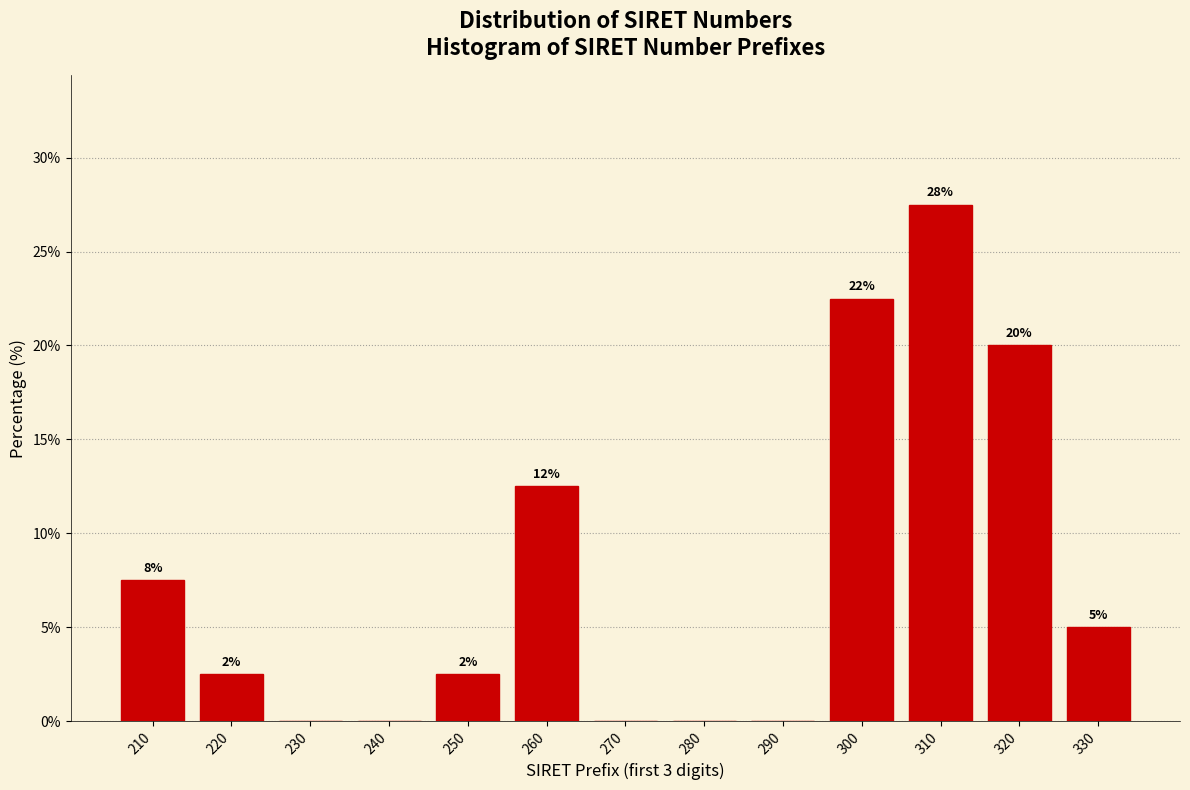

Are the bars horizontal?

No